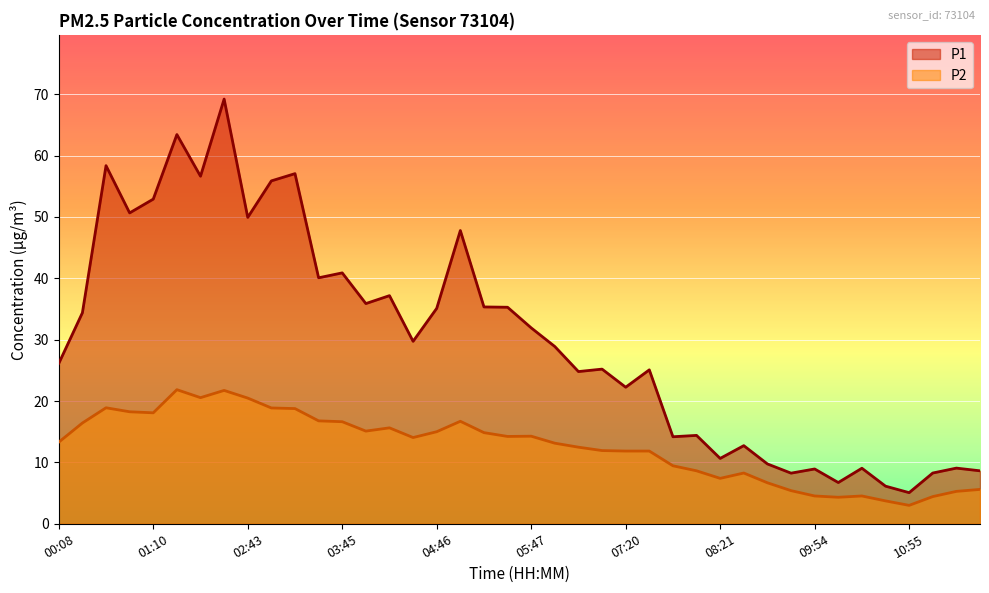

What are all the series names shown in the legend?

P1, P2